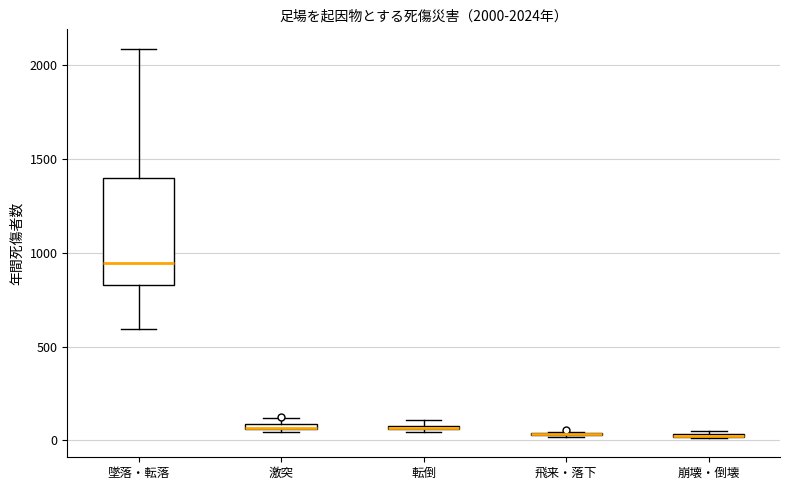

Comparing the boxes themselves (not the whiskers), which one is the tallest?

墜落・転落